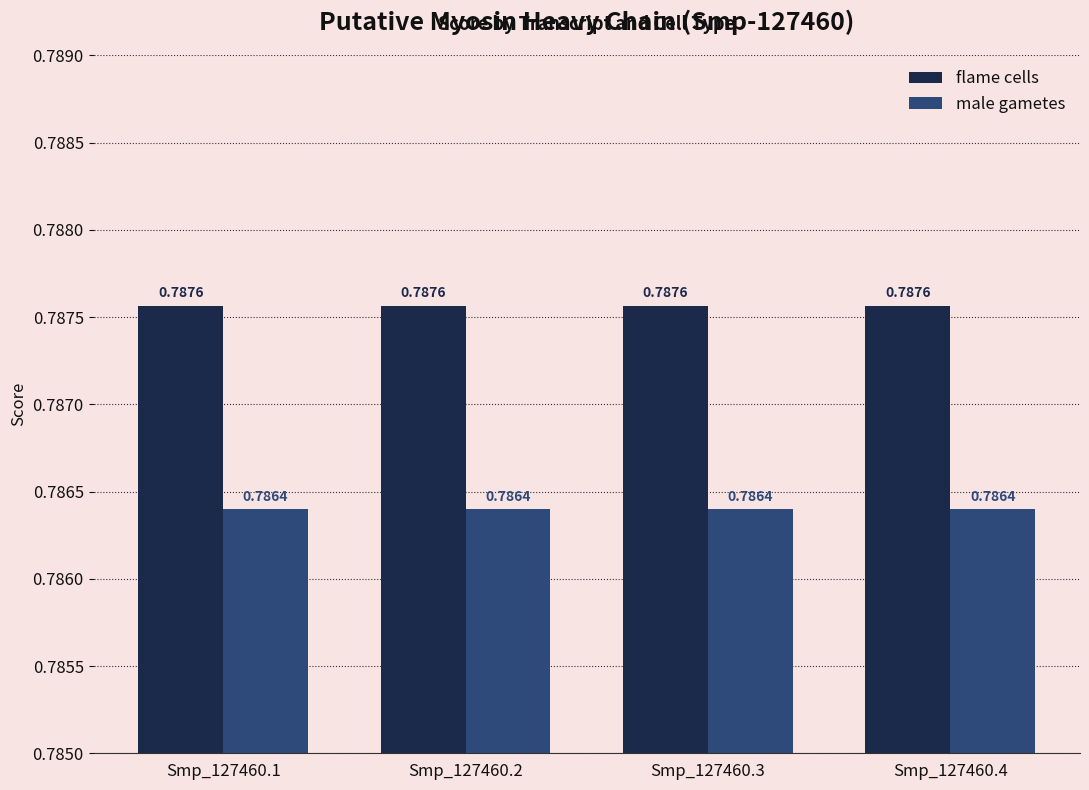

How many groups of bars are there?

4